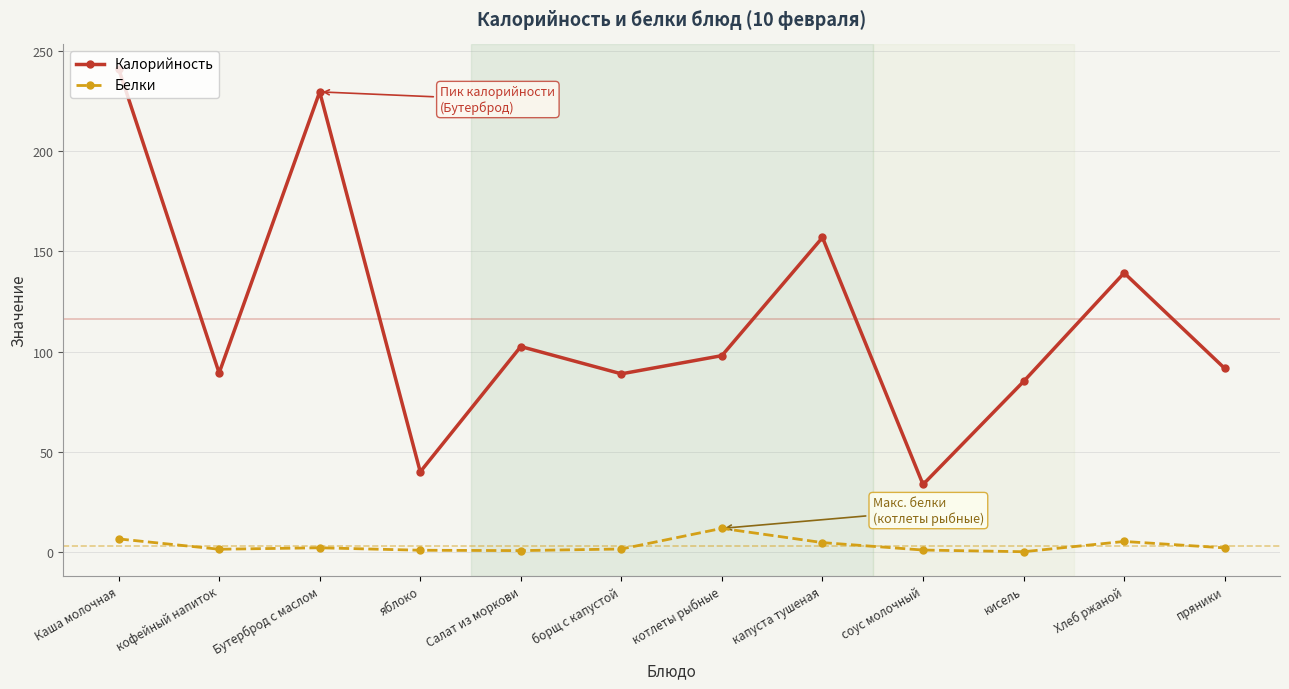

Rank the series by their average value, from lowest to highest.

Белки, Калорийность